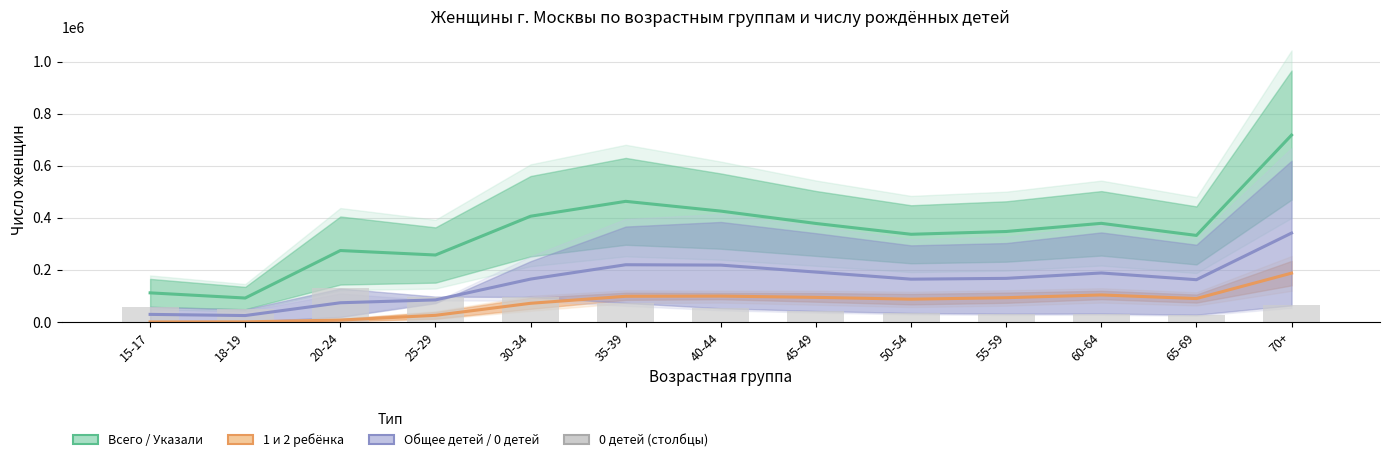

At which category does the chart reach its minimum across all series?

15-17